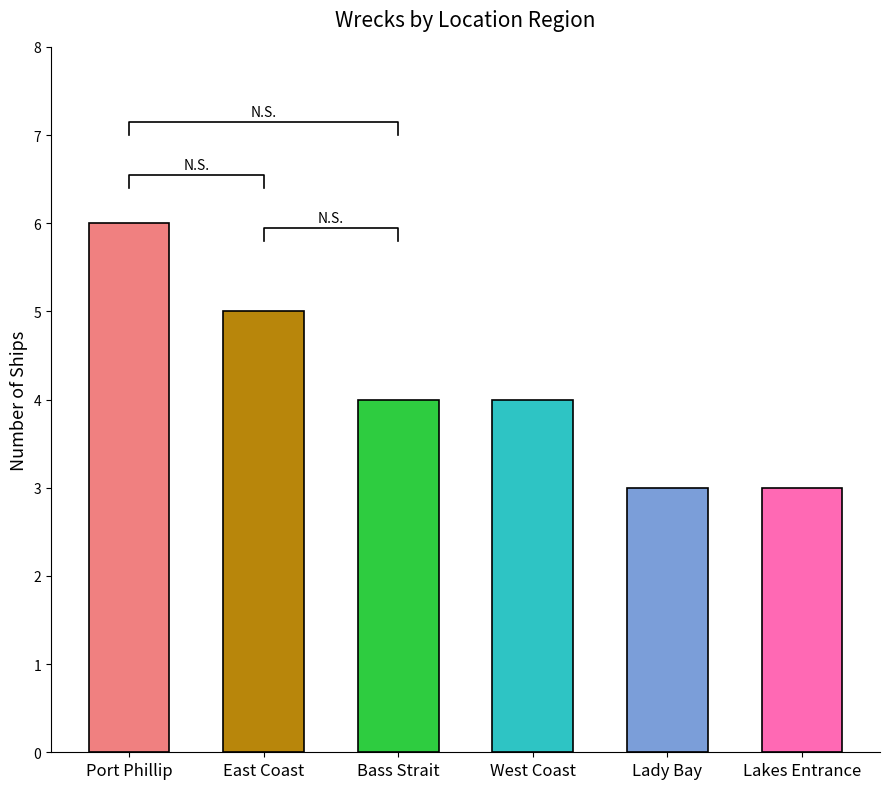

Rank the categories by value from highest to lowest.

Port Phillip, East Coast, Bass Strait, West Coast, Lady Bay, Lakes Entrance